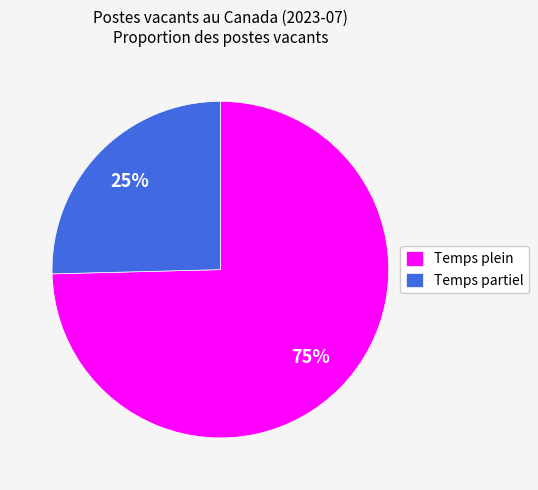

Count the number of slices in the pie.

2